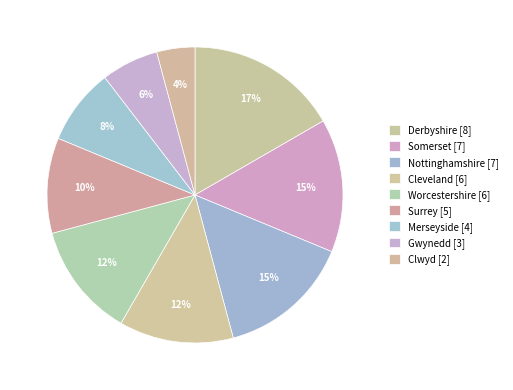

How many segments does this pie chart have?

9